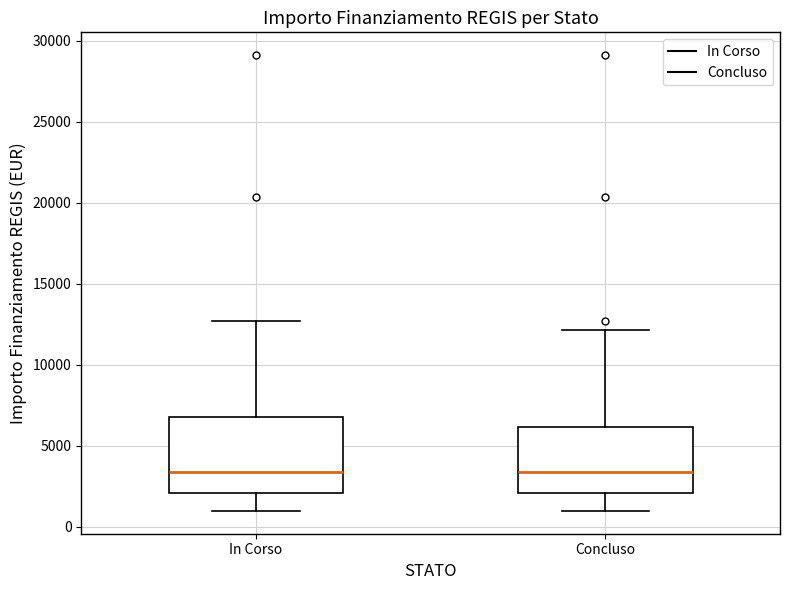

Reading left to right, transcribe this box plot: for each box, give where its median line is, the range the box spans, and where its two whiskers end, as read against the y-axis. The values are not printed on the chart, so give them approximately, as read against the axis.

In Corso: median 3500, box 2000 to 7000, whiskers 1000 to 12500
Concluso: median 3500, box 2000 to 6000, whiskers 1000 to 12000